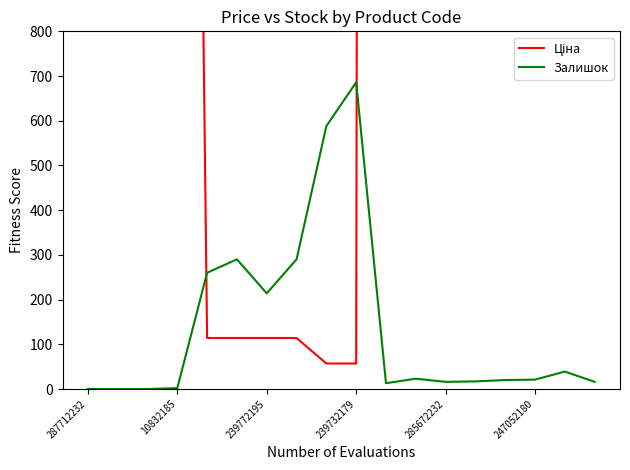

What is the approximate value of Ціна at 247052180?

7596.5